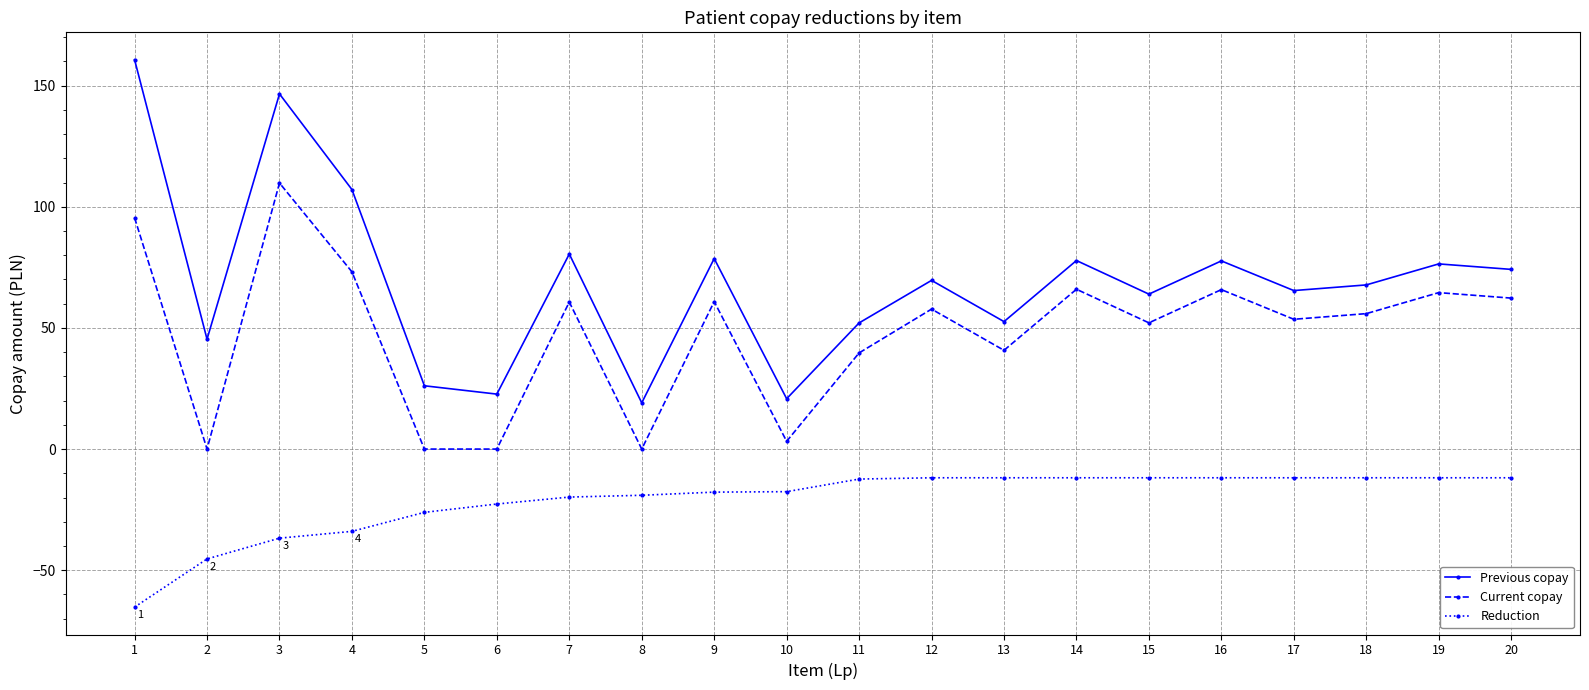

What is the smallest value displayed?

-65.2